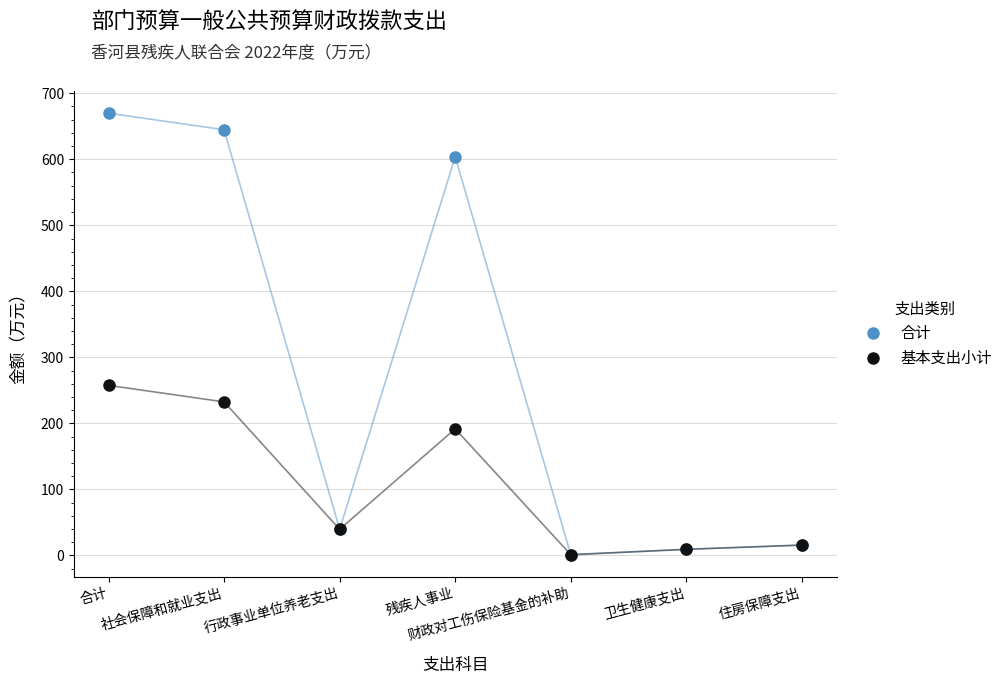

List the series in order of their overall mean, lowest first.

基本支出小计, 合计